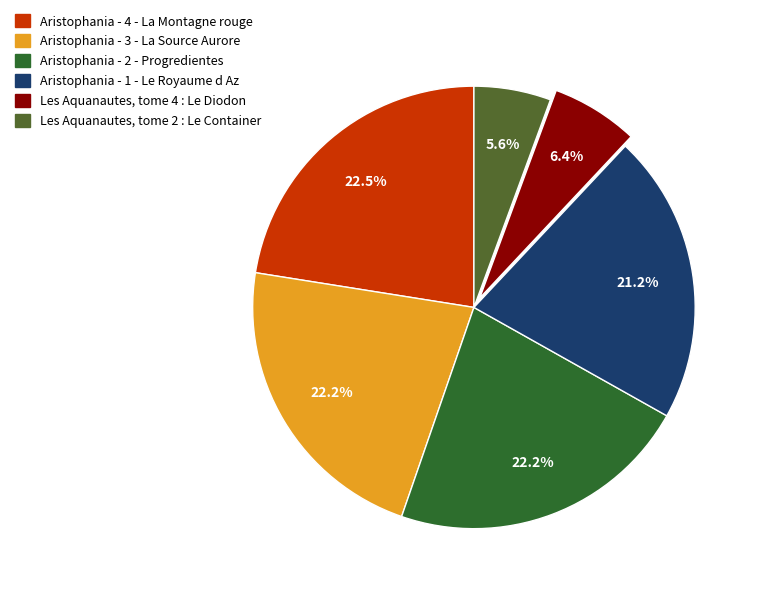

Is there a majority slice in this chart?

No